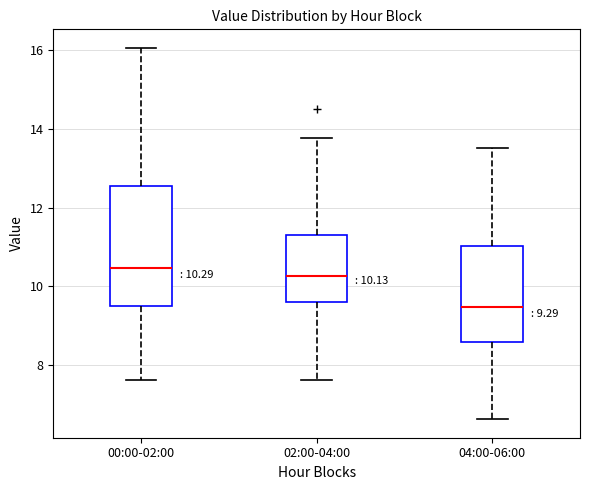

Which box has the highest median line?

00:00-02:00